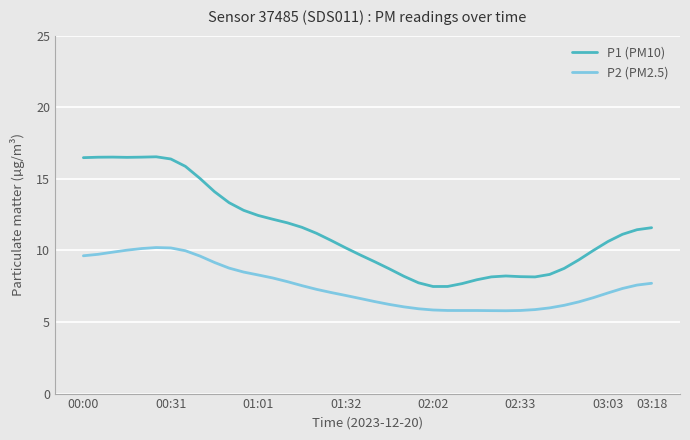

What is the difference between the maximum and minimum values in the P1 (PM10) series?

9.1